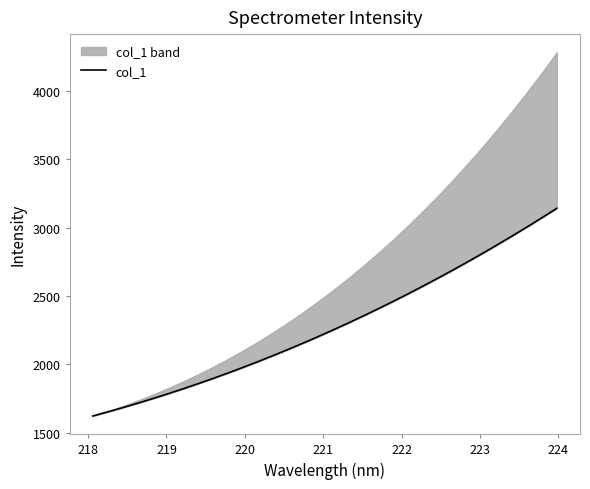

Reading left to right, list all the values displayed in this chart.

1624.1	1654.0	1685.1	1717.4	1750.9	1785.6	1821.5	1858.7	1897.1	1936.8	1977.7	2019.9	2063.3	2108.1	2154.1	2201.4	2250.0	2299.9	2351.1	2403.7	2457.6	2512.8	2569.4	2627.3	2686.6	2747.2	2809.2	2872.6	2937.4	3003.5	3071.1	3140.1